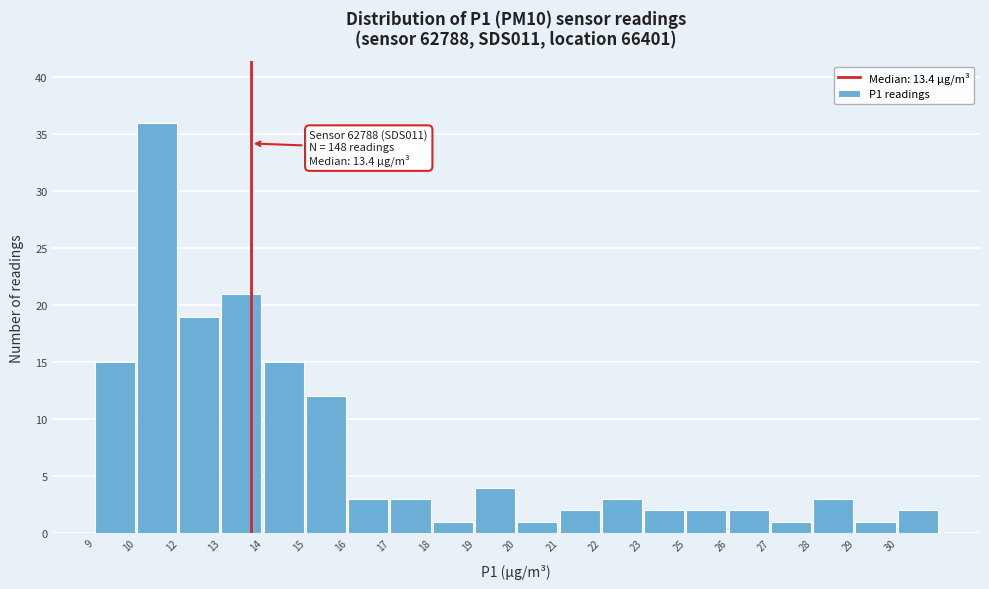

Reading left to right, transcribe all the data shown in this chart.

9=15	10=36	12=19	13=21	14=15	15=12	16=3	17=3	18=1	19=4	20=1	21=2	22=3	23=2	25=2	26=2	27=1	28=3	29=1	30=2